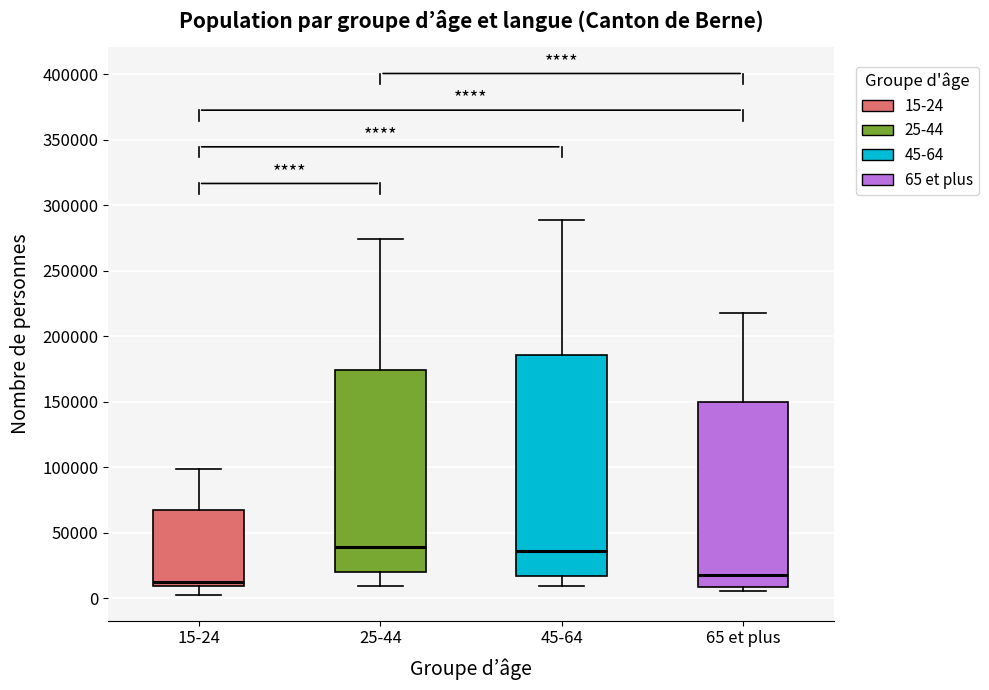

Which box is the tallest, from its lower edge to its upper edge?

45-64